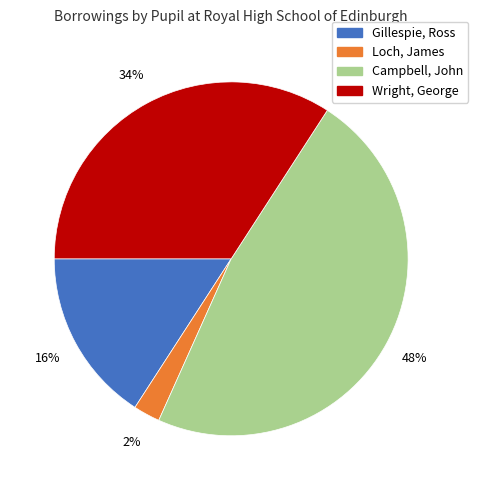

Which slice is the smallest?

Loch, James